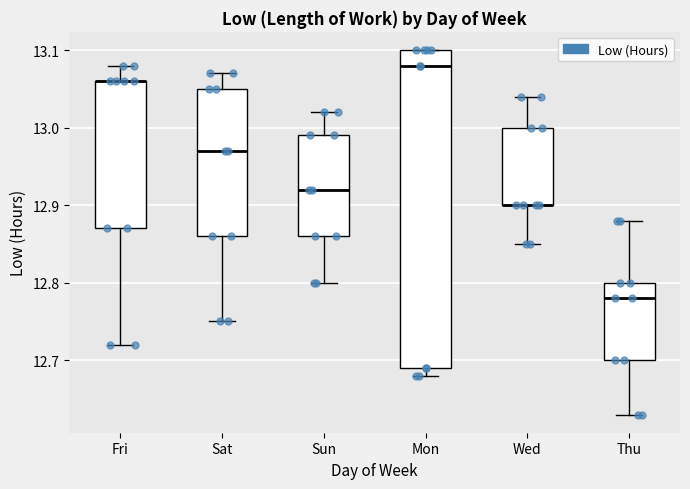

Comparing the boxes themselves (not the whiskers), which one is the tallest?

Mon